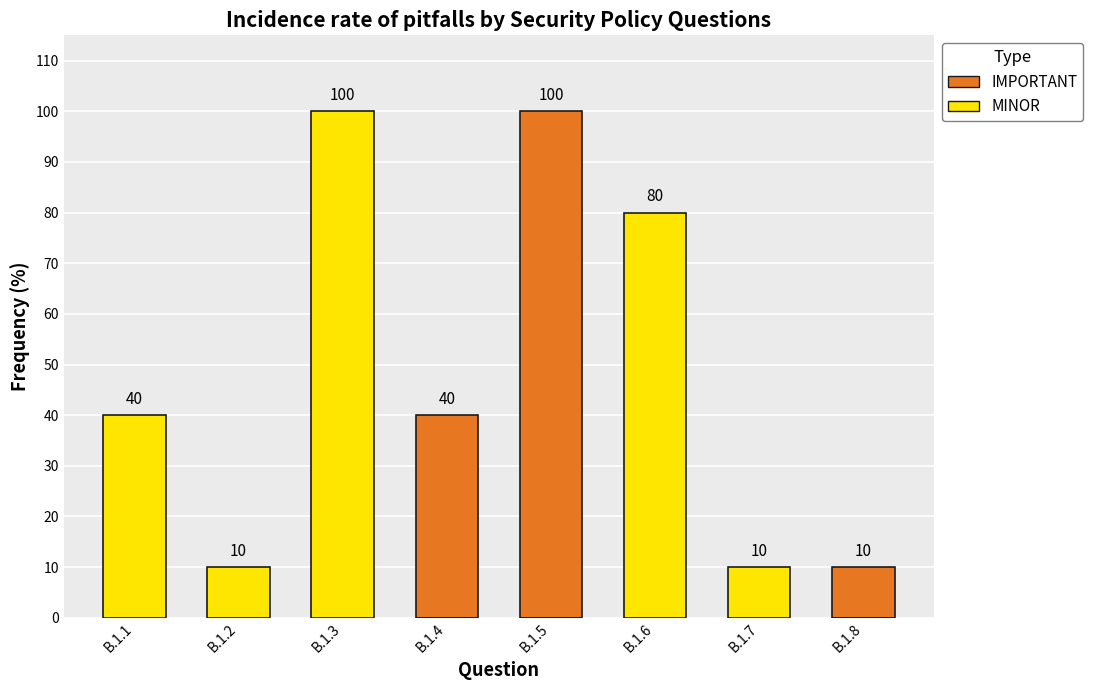

Between B.1.1 and B.1.8, which is larger?

B.1.8